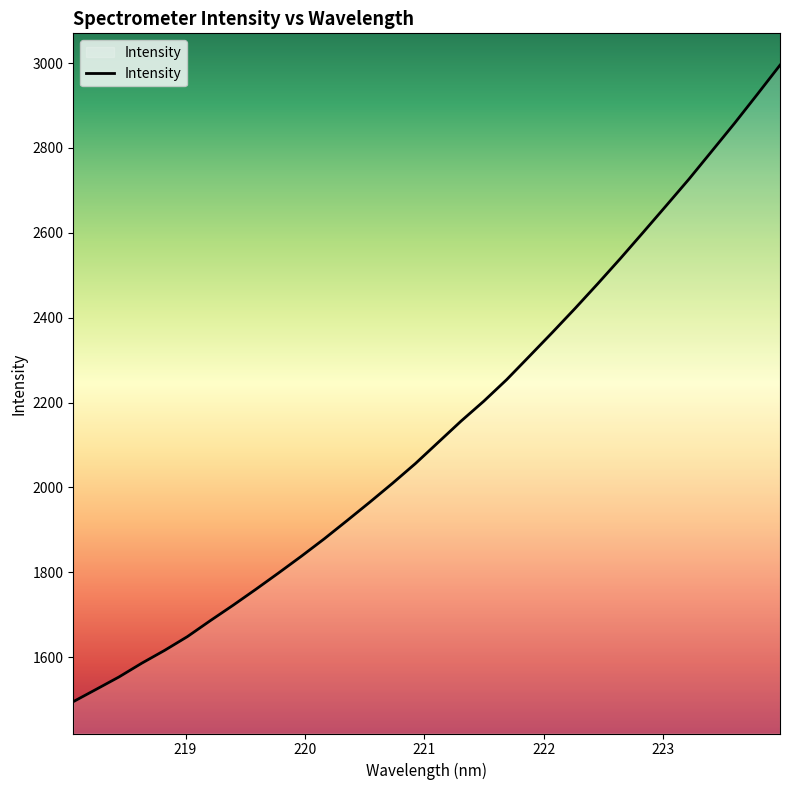

What is the greatest value displayed?

2995.2